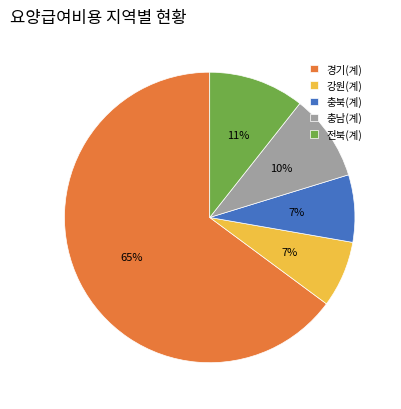

To the nearest percent, what percentage of the pie is 강원(계)?

7%